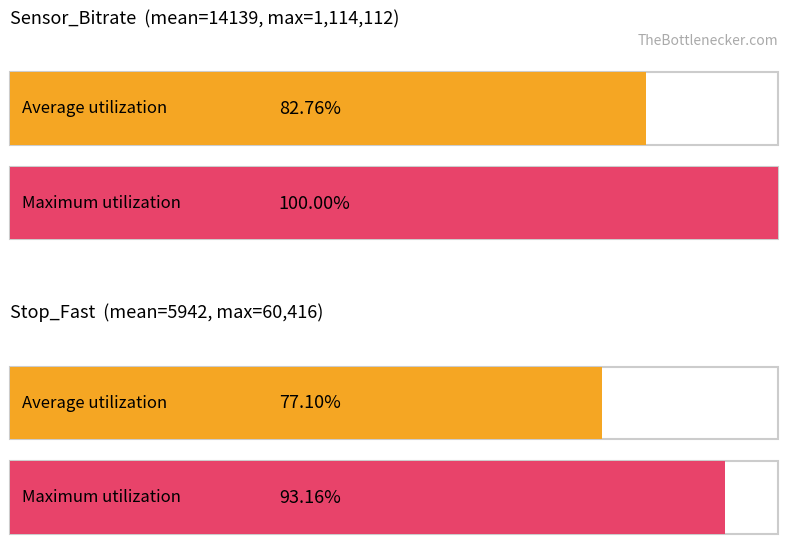

Which series has the largest total across all categories?

Maximum utilization